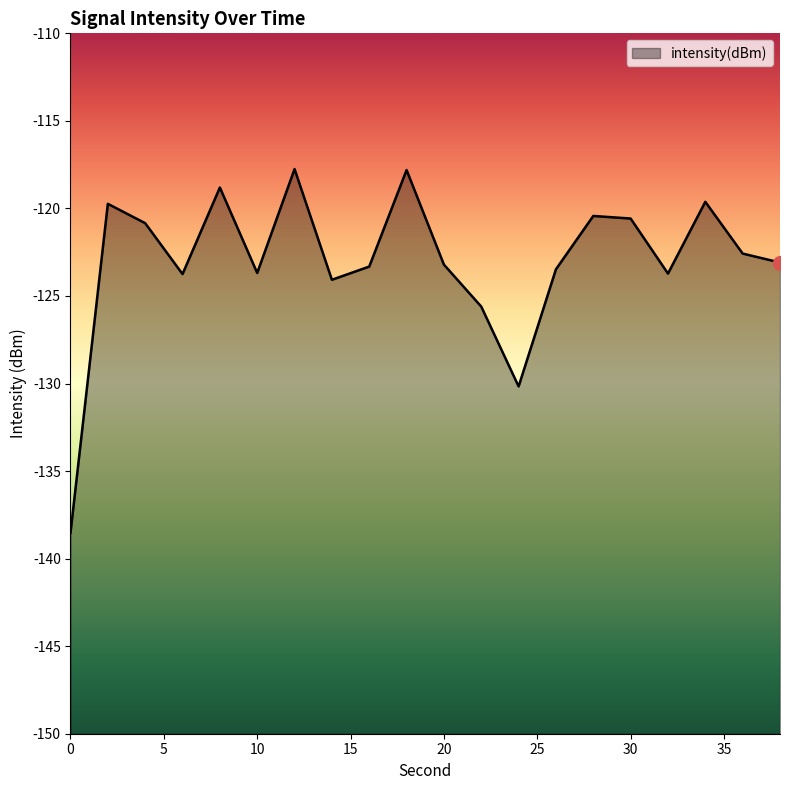

Does the chart have visible grid lines?

No